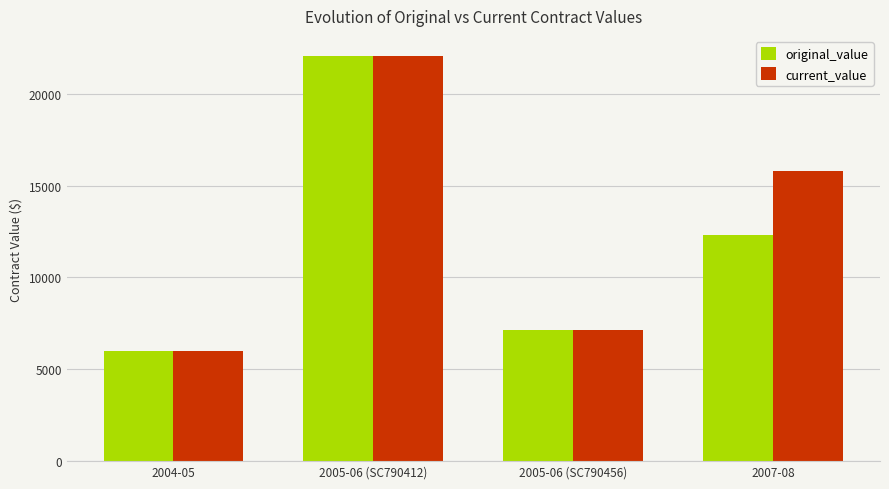

Count the number of data series in this chart.

2